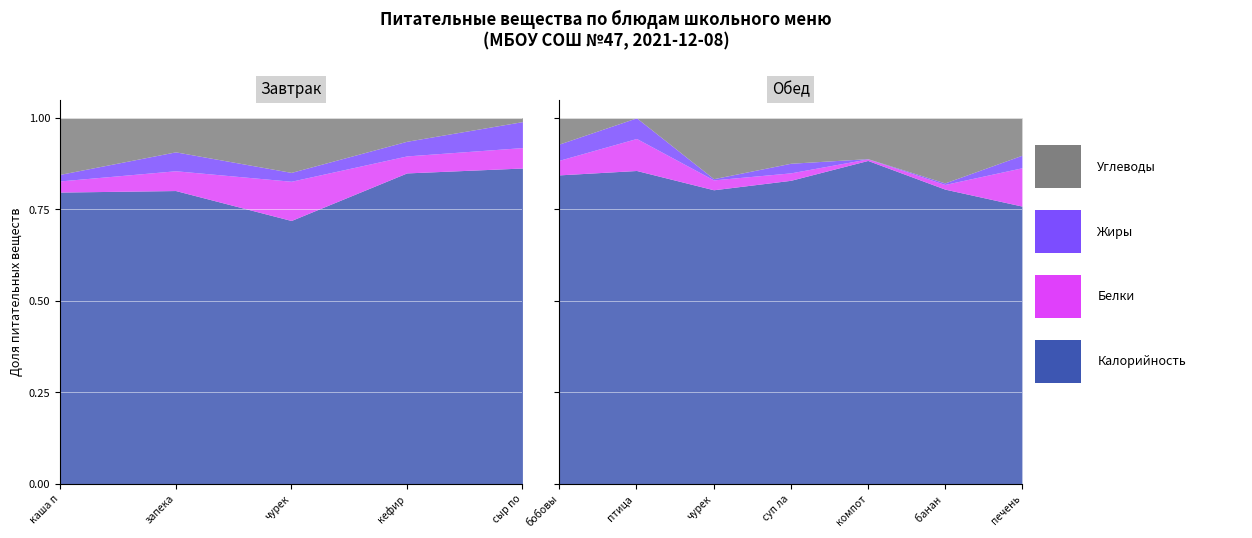

True or false: Калорийность has more than 2 interior local peaks.

True